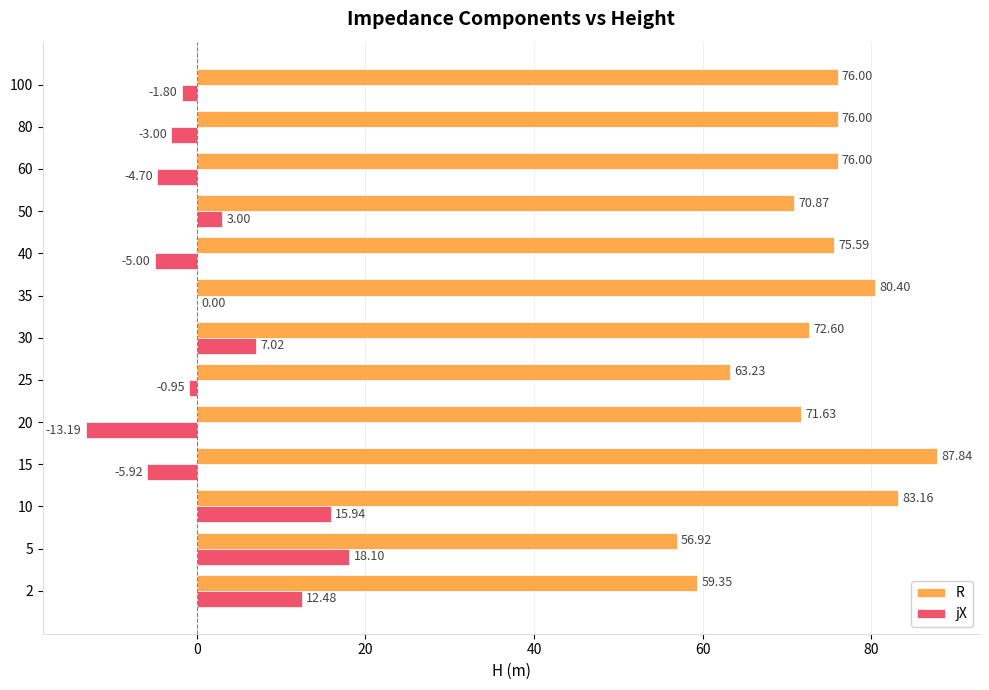

What is the sum of the jX values at 20 and 60?

-17.9